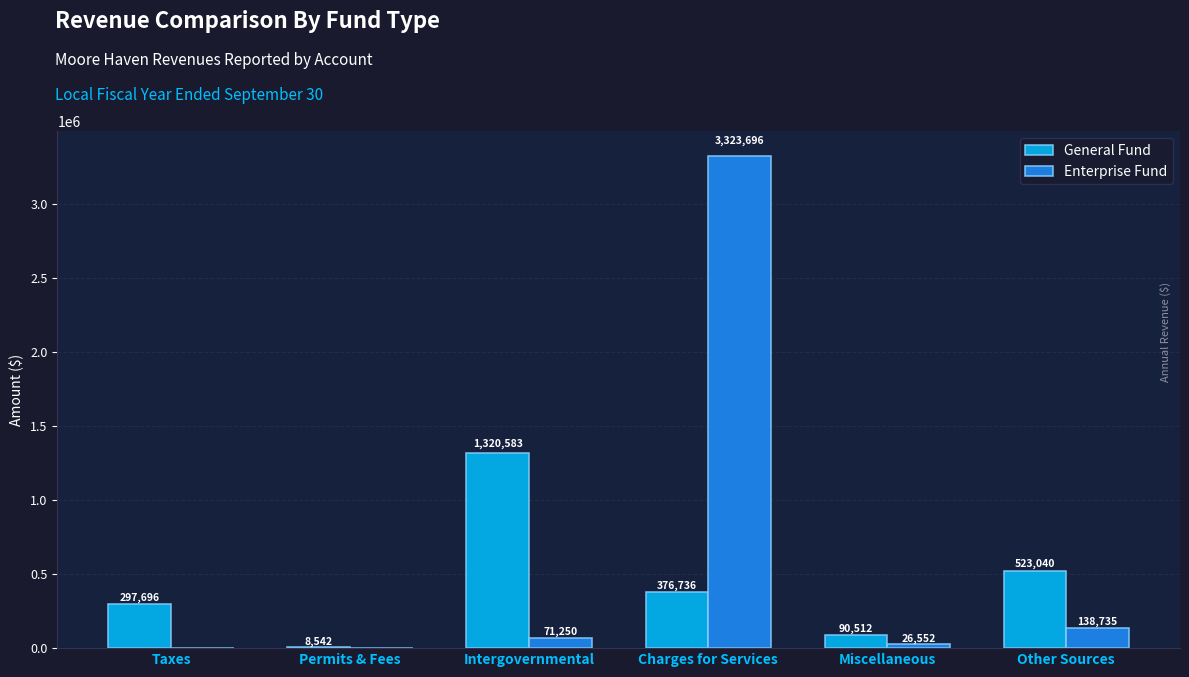

What is the sum of all Enterprise Fund values?

3560233